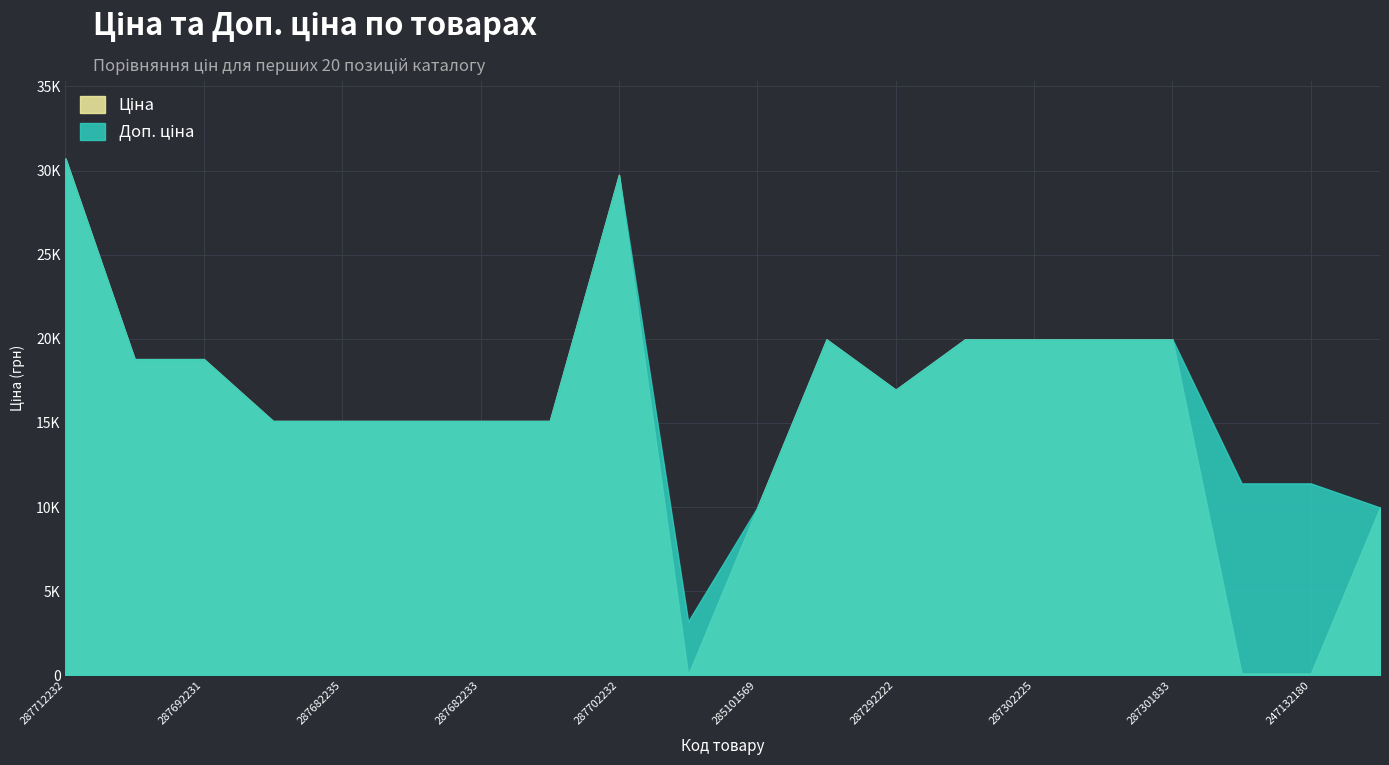

True or false: Доп. ціна and Ціна cross at least once.

False